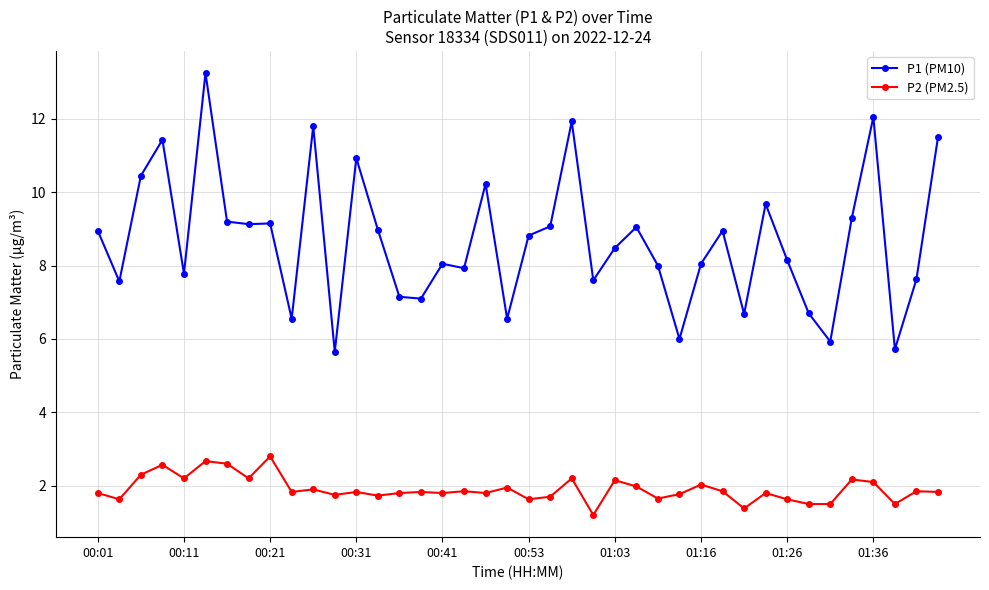

What is the smallest value displayed?

1.2